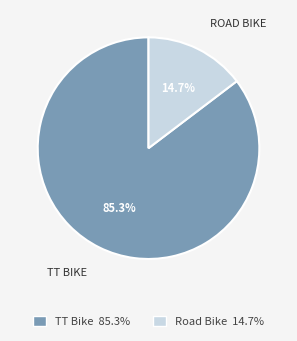

How many slices are in this pie chart?

2